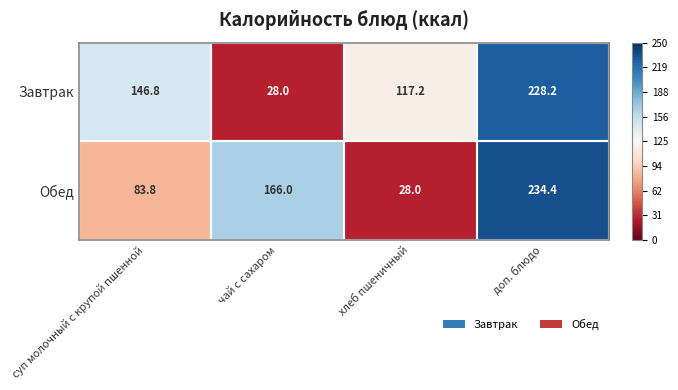

At суп молочный с крупой пшенной, list the series in order from largest to smallest.

Завтрак, Обед